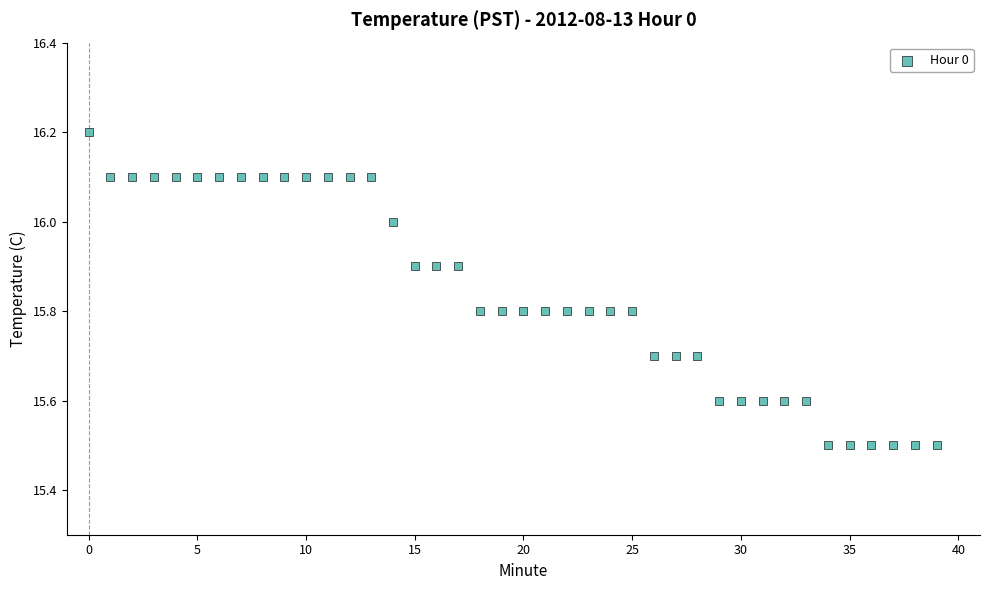

What is the range of Y values (max minus min)?

0.7